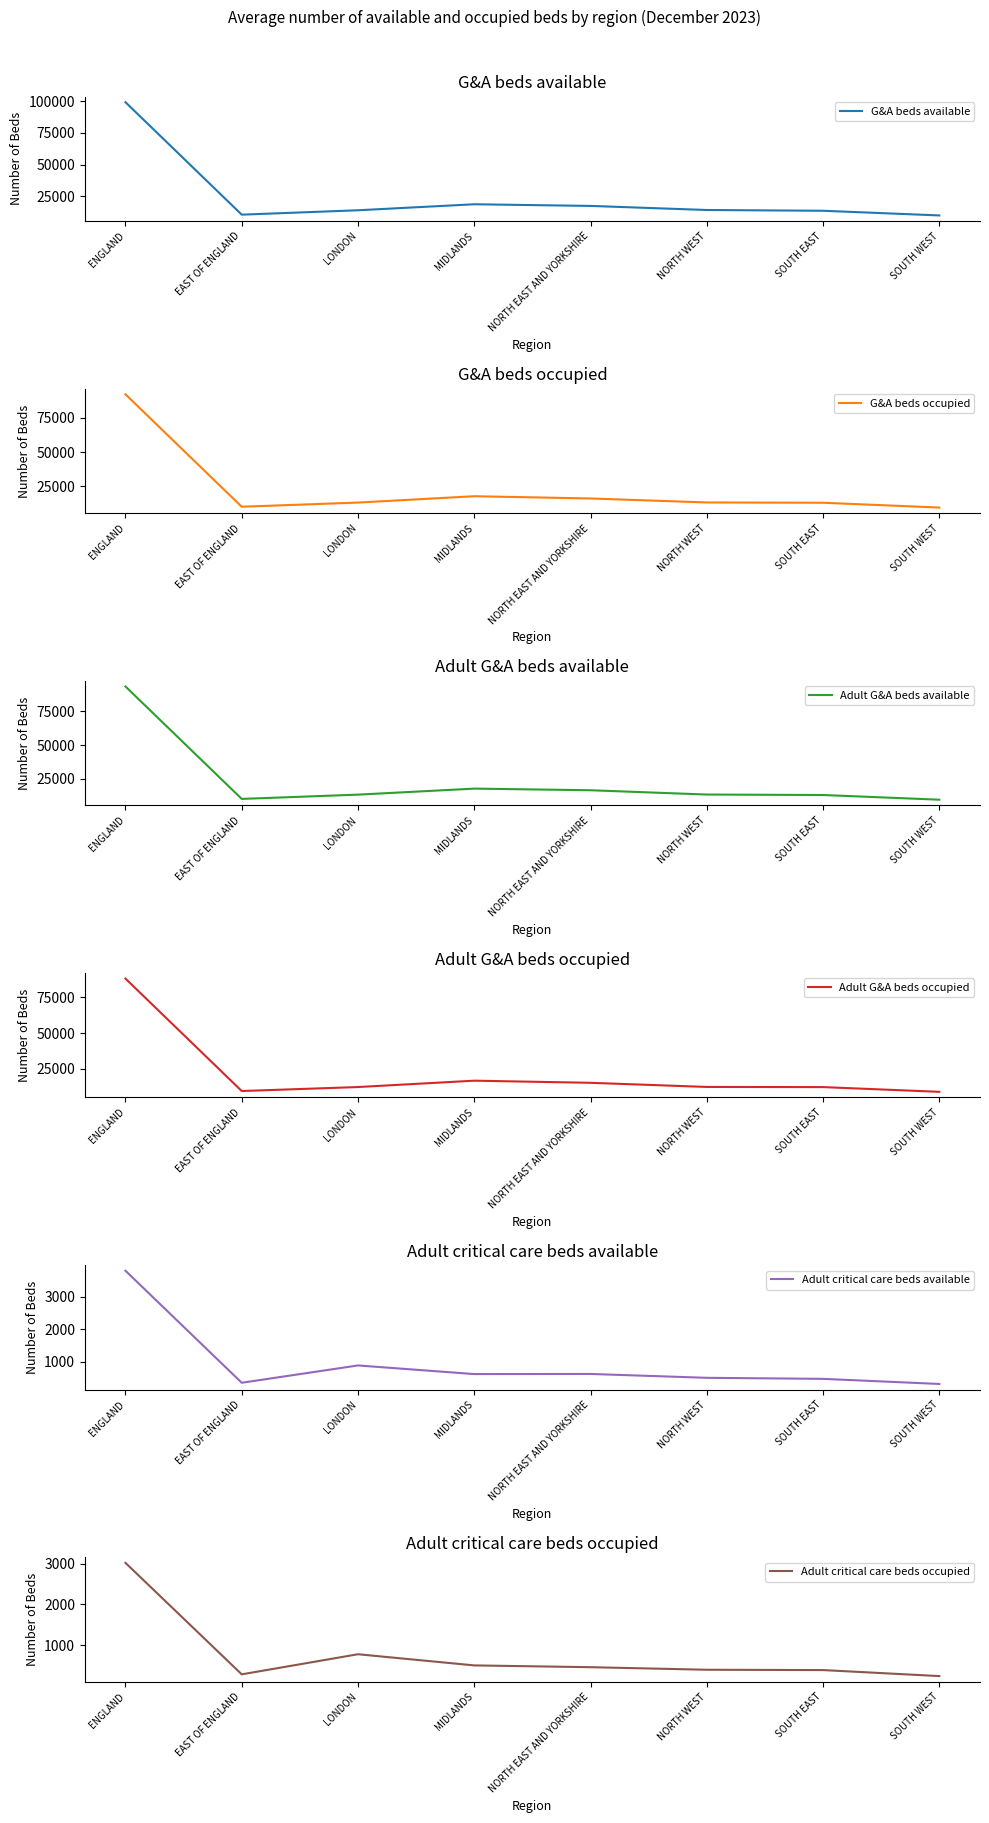

What position from the right is ENGLAND?

8